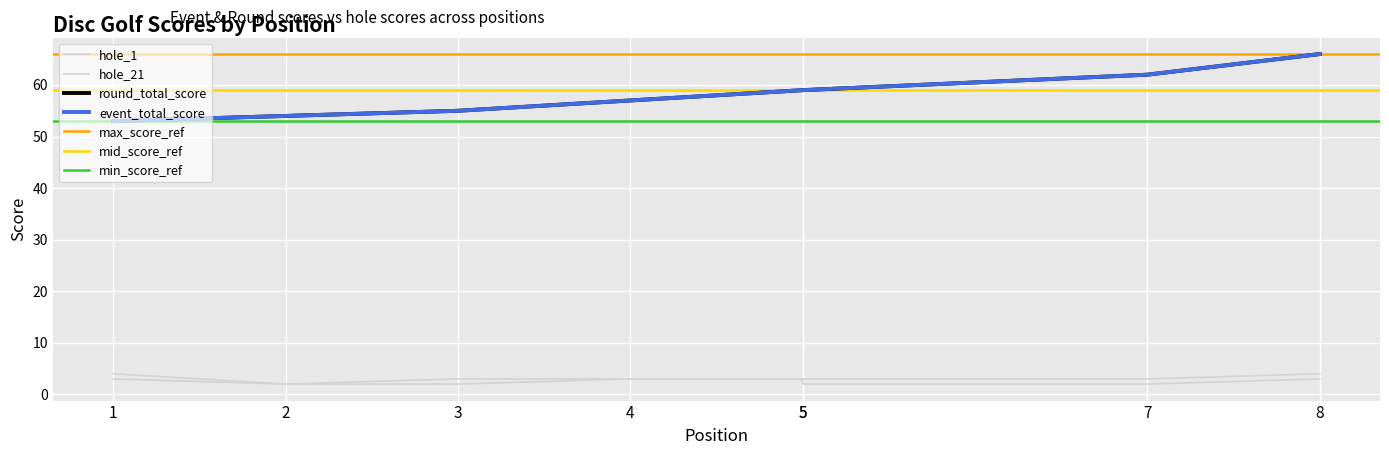

The hole_21 series shows 3 at 3. True or false?

True